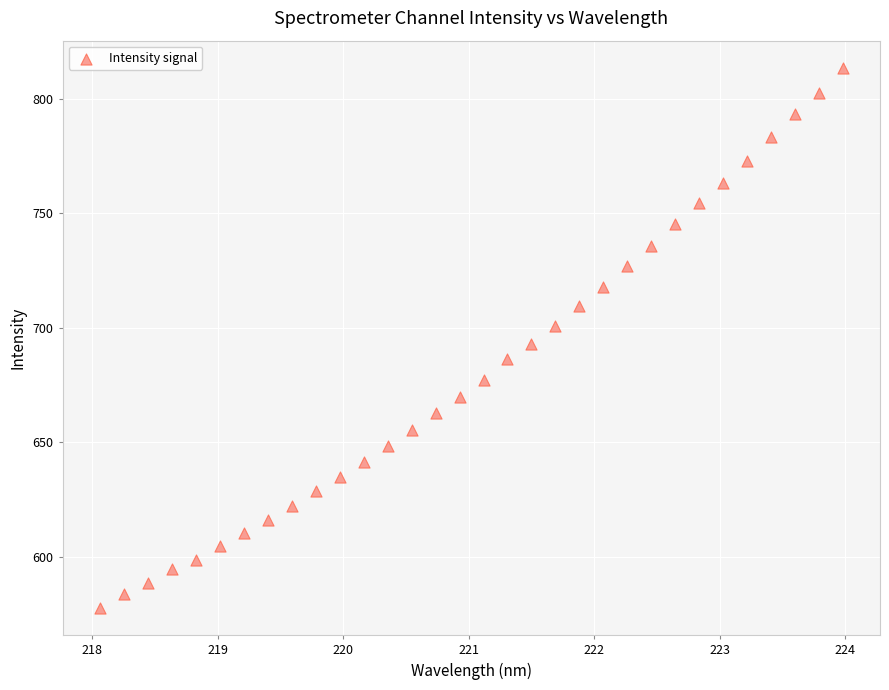

What is the range of Y values (max minus min)?

236.0